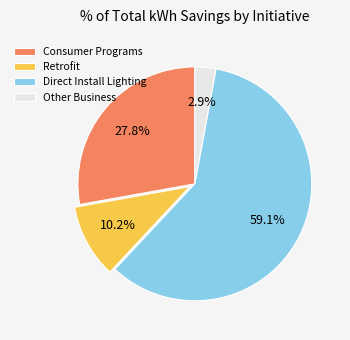

To the nearest percent, what is the difference between the largest and smallest slice percentages?

56%